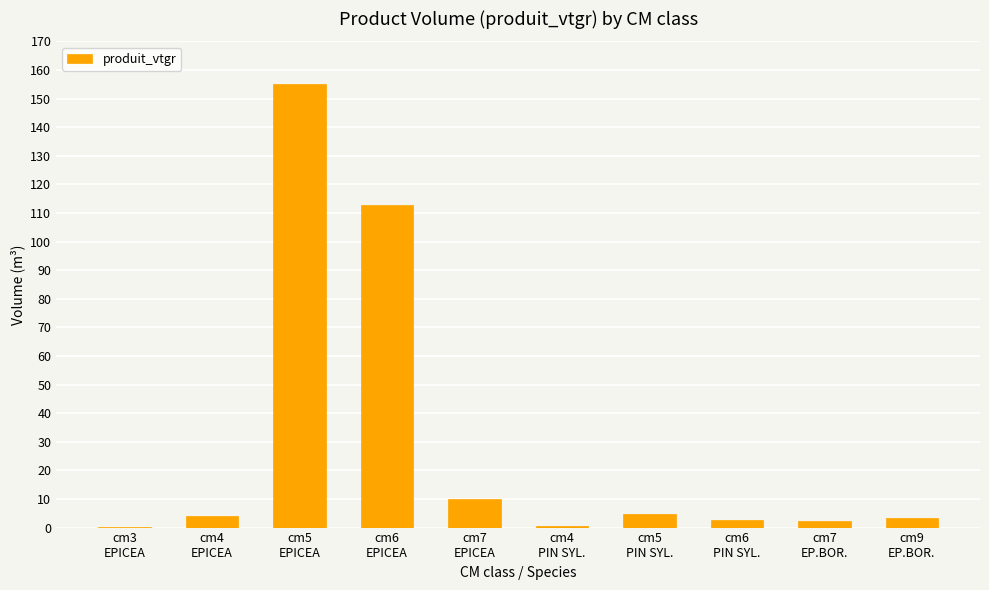

What is the greatest value displayed?

154.9